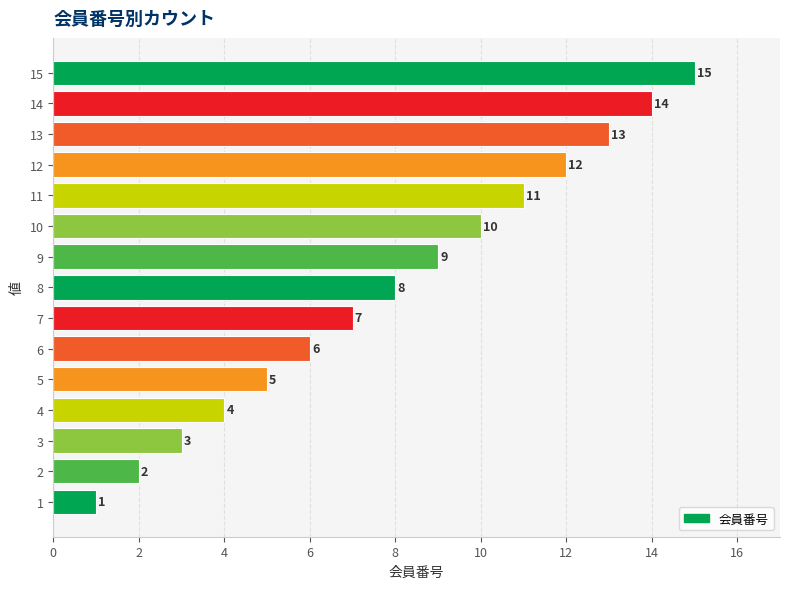

Rank the categories by value from lowest to highest.

1, 2, 3, 4, 5, 6, 7, 8, 9, 10, 11, 12, 13, 14, 15